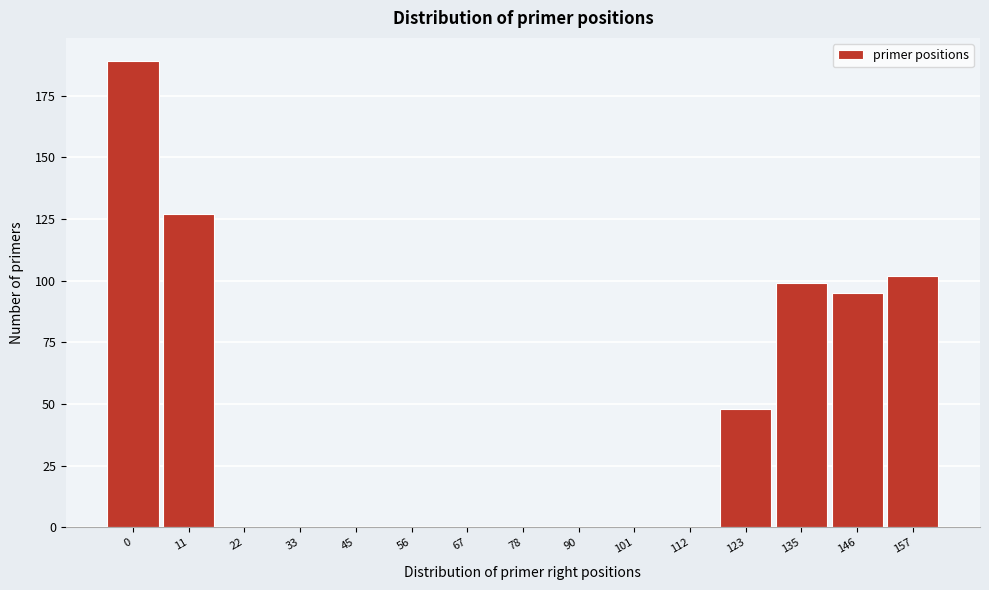

Reading left to right, list all the values displayed in this chart.

0=189	11=127	22=0	33=0	45=0	56=0	67=0	78=0	90=0	101=0	112=0	123=48	135=99	146=95	157=102